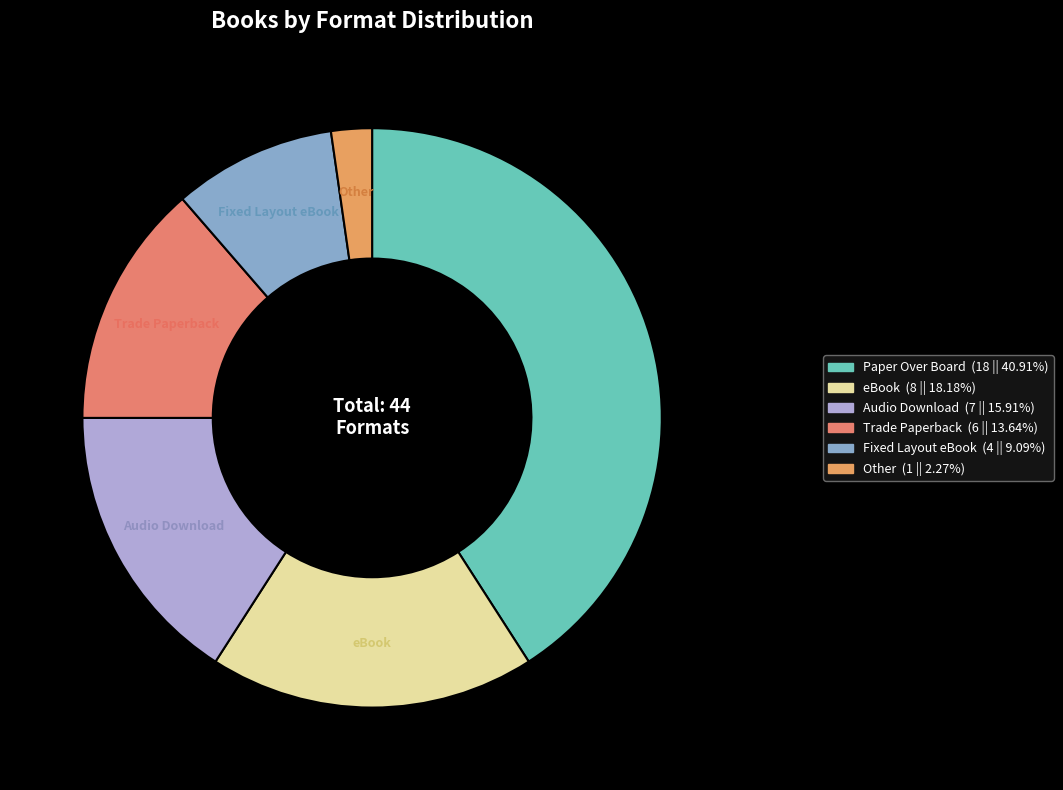

Do Fixed Layout eBook and Trade Paperback together represent more than half of the pie?

No